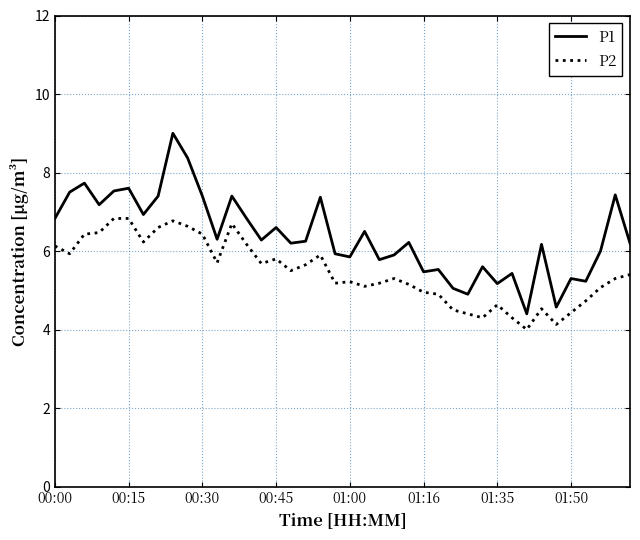

What is the highest value of the P1 series?

9.0